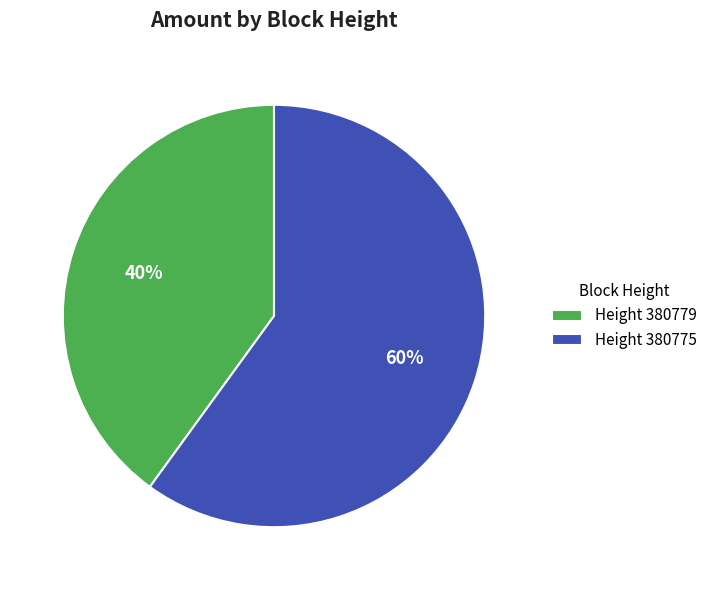

Is it true that Height 380779 is 40% of the pie?

True